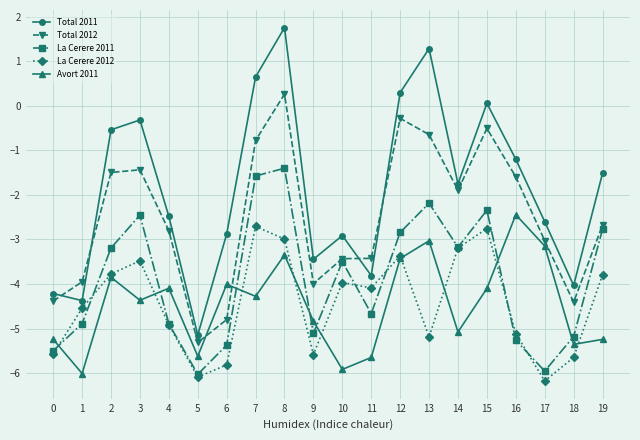

What is the approximate value of La Cerere 2012 at 18?

-5.6